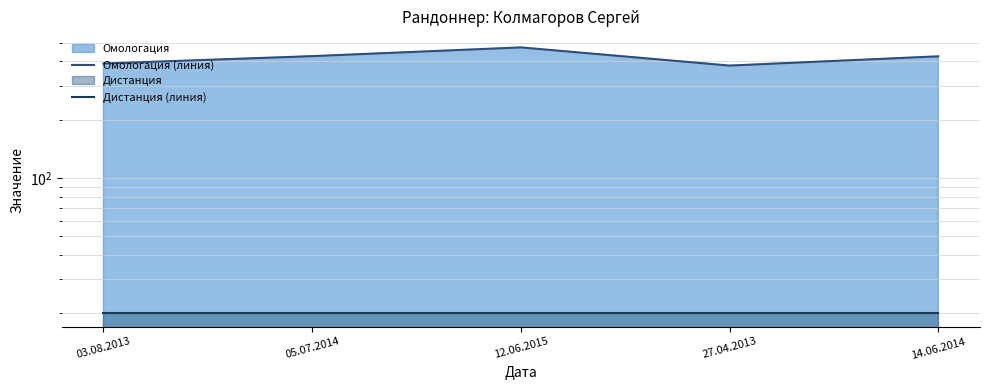

What position from the right is 27.04.2013?

2